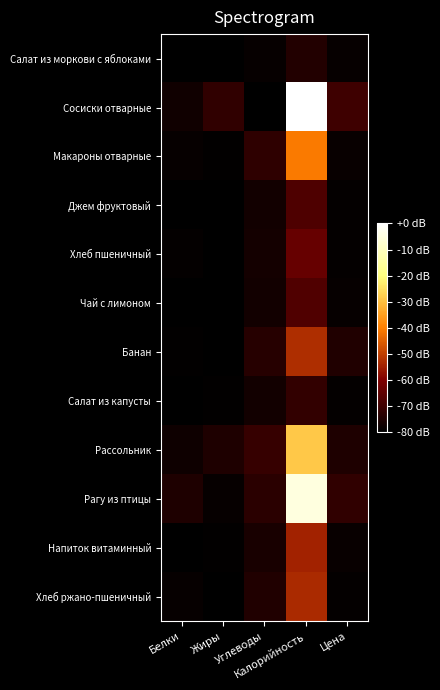

At which category does the chart reach its peak across all series?

Калорийность